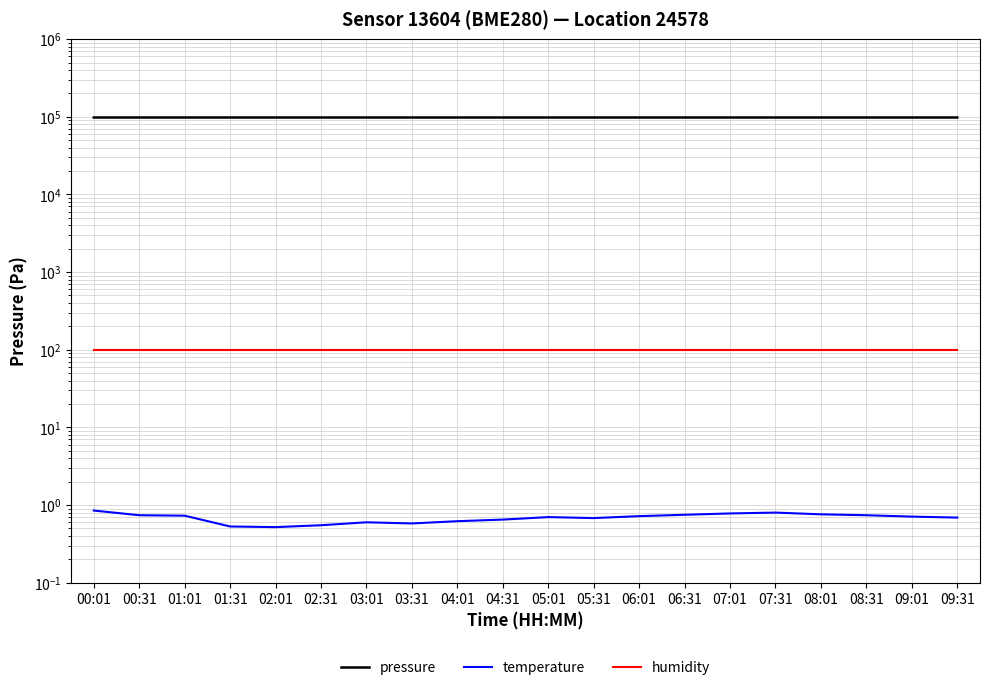

How many interior local valleys does the temperature series have?

3